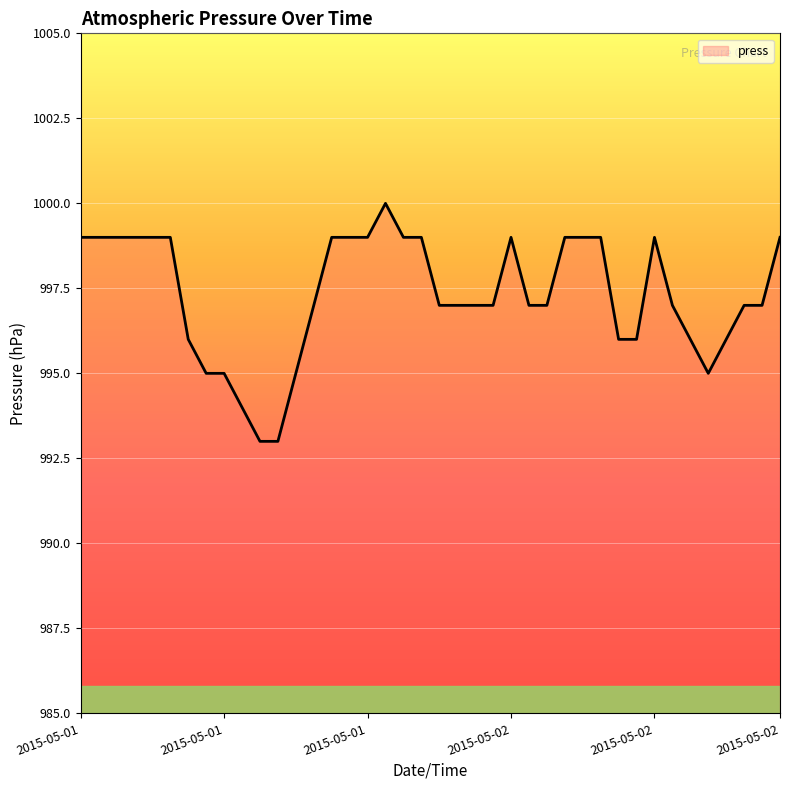

What is the maximum value shown in the chart?

1000